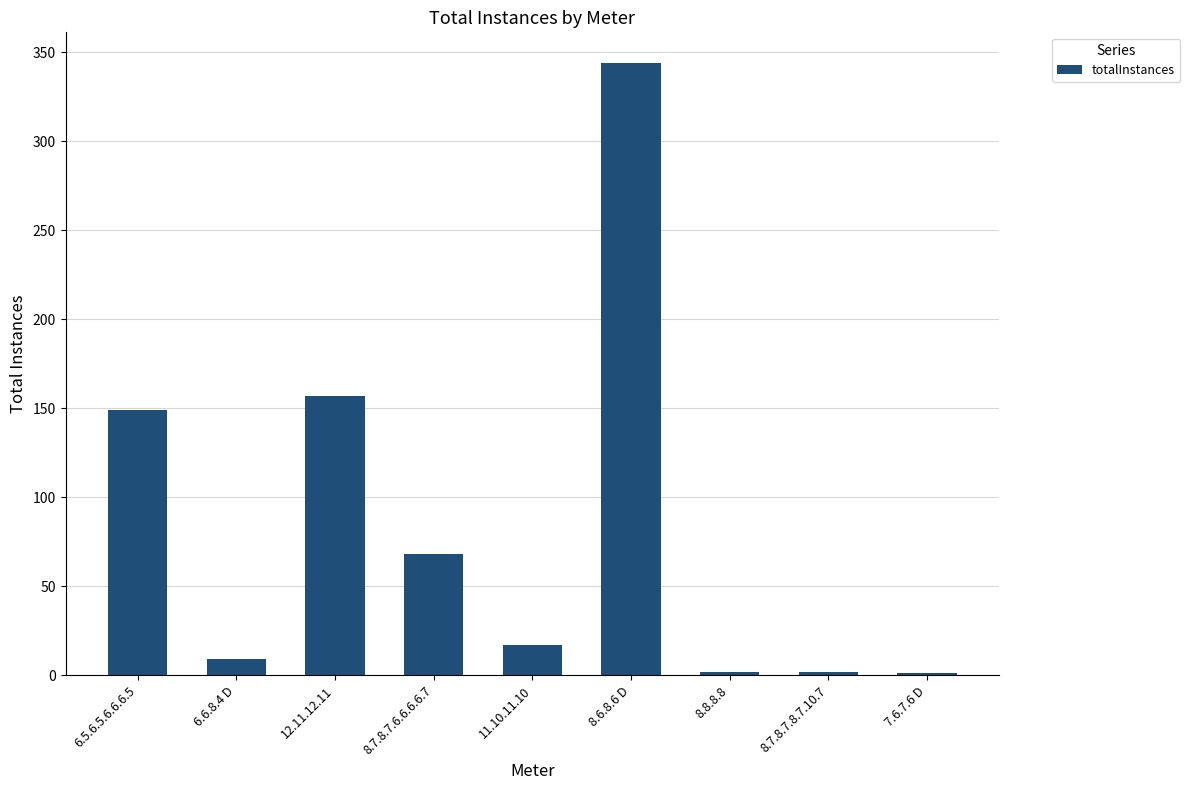

Which label corresponds to the largest value in the chart?

8.6.8.6 D